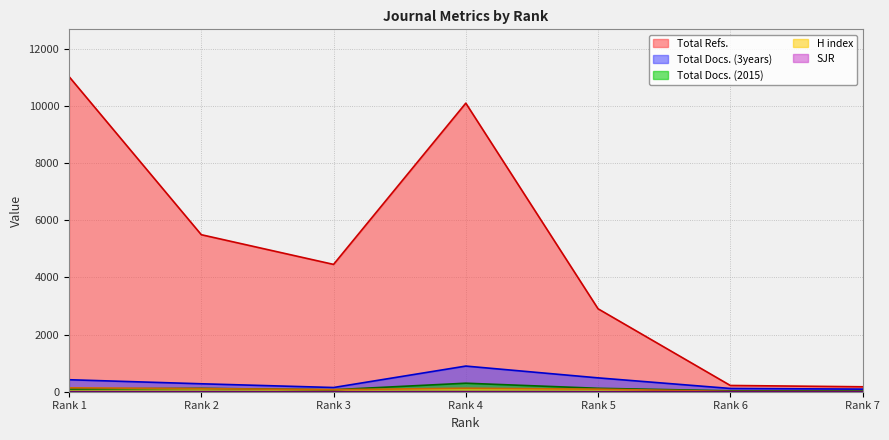

Which series has the largest total across all categories?

Total Refs.